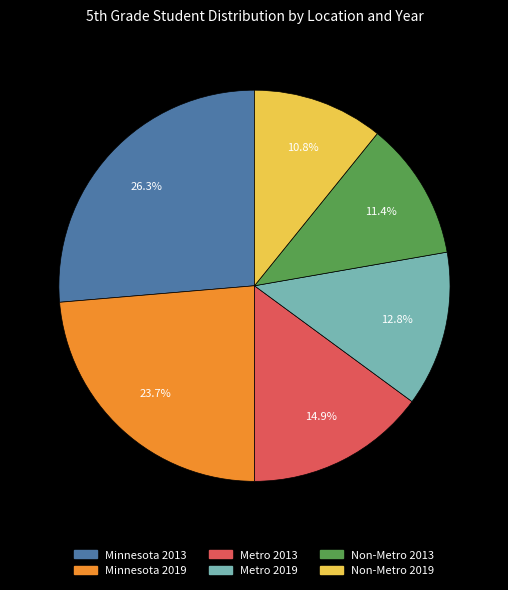

To the nearest percent, what is the difference between the largest and smallest slice percentages?

16%